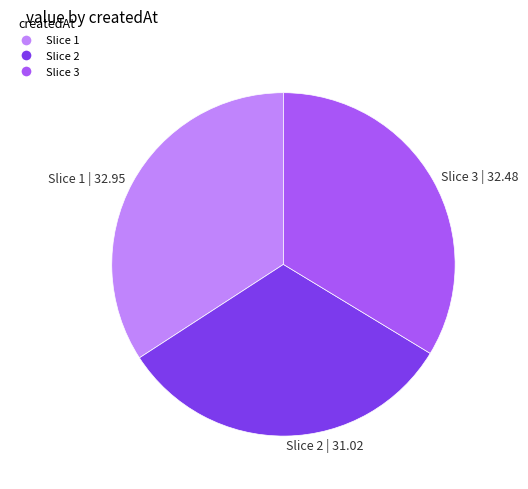

Combined, do Slice 2 | 31.02 and Slice 3 | 32.48 account for over 50%?

Yes